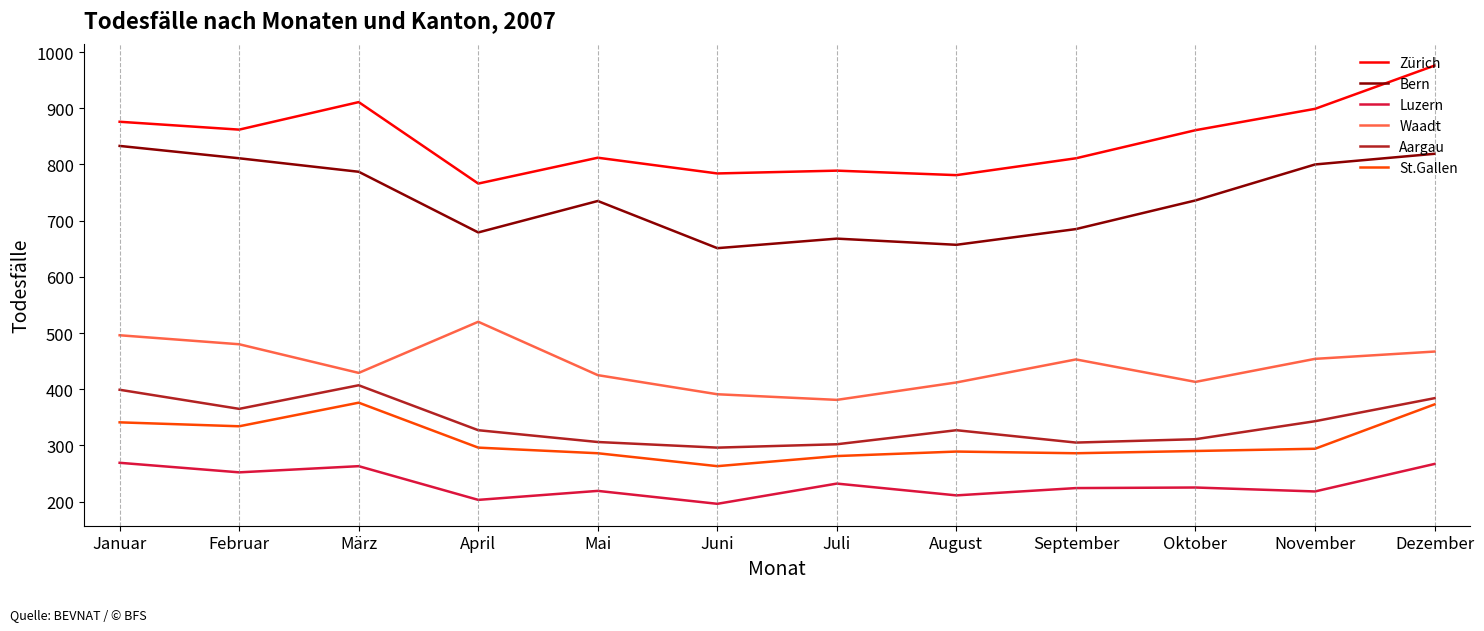

At which category does Zürich reach its first local peak?

März